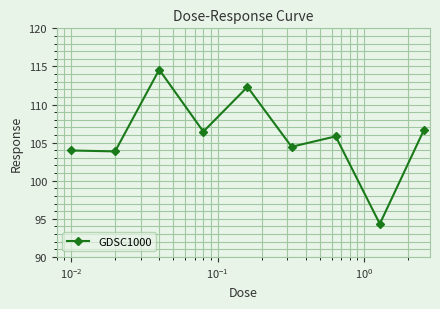

How many points are higher than both their immediate neighbors (excluding endpoints)?

3